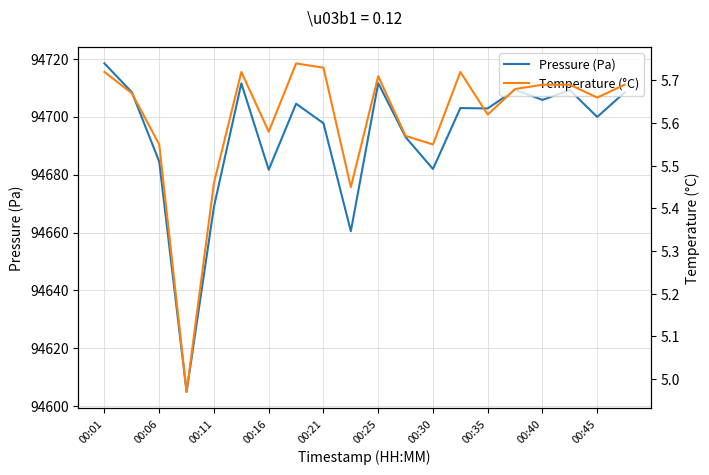

What are all the series names shown in the legend?

Pressure (Pa), Temperature (°C)